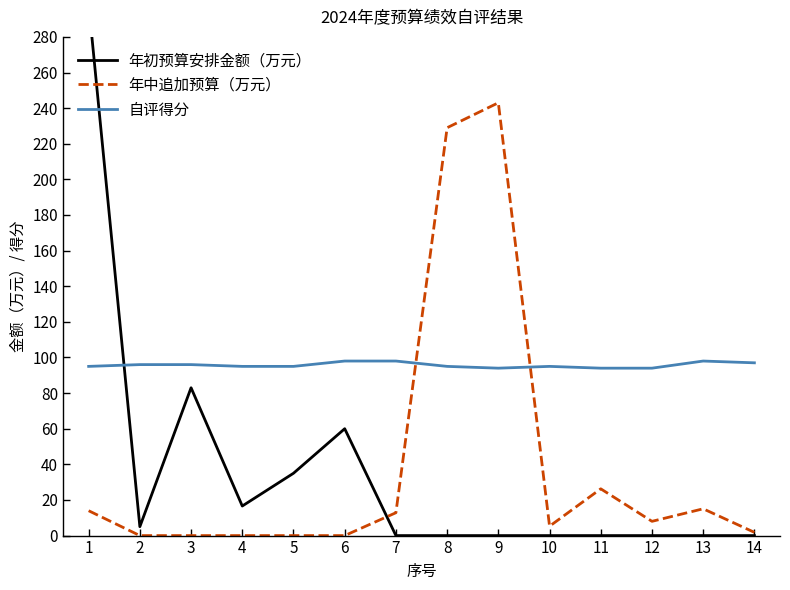

What is the total value across all series at 4?

111.6